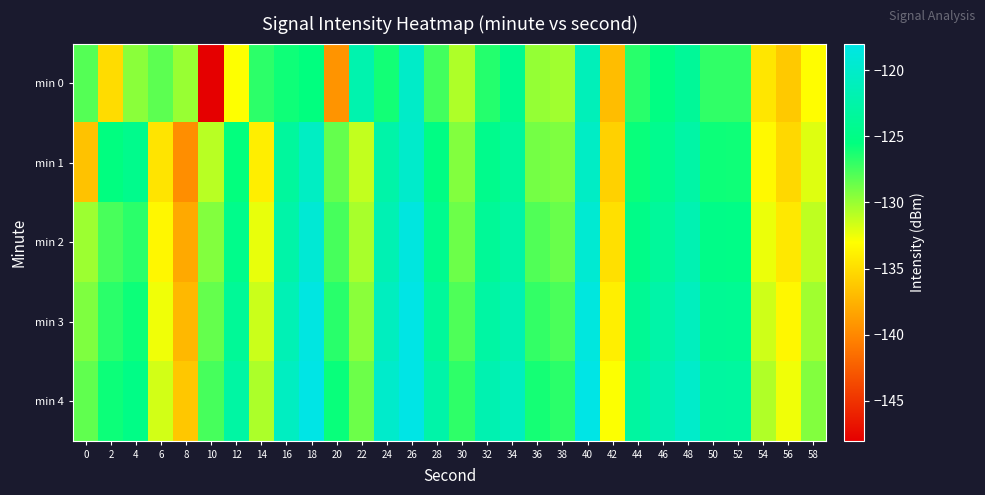

Reading left to right, transcribe all the data shown in this chart.

min 0: 0=-128.0	2=-135.0	4=-129.6	6=-128.2	8=-130.0	10=-147.9	12=-132.9	14=-126.8	16=-125.9	18=-125.5	20=-139.2	22=-122.1	24=-126.0	26=-120.1	28=-127.5	30=-130.7	32=-126.6	34=-124.4	36=-129.9	38=-130.2	40=-121.2	42=-136.8	44=-126.7	46=-125.3	48=-123.7	50=-126.9	52=-126.9	54=-134.4	56=-136.1	58=-133.1
min 1: 0=-136.6	2=-125.4	4=-124.6	6=-134.6	8=-139.6	10=-130.9	12=-125.6	14=-134.0	16=-123.3	18=-120.6	20=-128.5	22=-131.2	24=-122.5	26=-119.9	28=-125.1	30=-129.3	32=-124.6	34=-123.5	36=-128.9	38=-129.2	40=-120.3	42=-135.7	44=-125.8	46=-124.3	48=-122.7	50=-125.9	52=-125.9	54=-133.3	56=-135.2	58=-132.0
min 2: 0=-130.1	2=-127.7	4=-126.8	6=-133.5	8=-138.0	10=-129.3	12=-124.7	14=-132.3	16=-122.5	18=-119.2	20=-127.6	22=-130.5	24=-121.7	26=-118.5	28=-124.3	30=-128.7	32=-123.8	34=-122.7	36=-127.9	38=-128.6	40=-119.5	42=-134.8	44=-124.9	46=-123.5	48=-121.8	50=-124.9	52=-125.0	54=-132.5	56=-134.3	58=-131.1
min 3: 0=-129.2	2=-126.8	4=-125.9	6=-132.6	8=-137.1	10=-128.5	12=-123.8	14=-131.5	16=-121.6	18=-118.3	20=-126.7	22=-129.6	24=-120.8	26=-117.6	28=-123.5	30=-127.8	32=-122.9	34=-121.8	36=-127.0	38=-127.7	40=-118.6	42=-133.9	44=-124.0	46=-122.6	48=-120.9	50=-124.0	52=-124.1	54=-131.6	56=-133.5	58=-130.2
min 4: 0=-128.3	2=-125.9	4=-125.0	6=-131.7	8=-136.2	10=-127.6	12=-122.9	14=-130.6	16=-120.7	18=-117.5	20=-125.8	22=-128.7	24=-119.9	26=-116.7	28=-122.6	30=-126.9	32=-121.9	34=-120.9	36=-126.1	38=-126.8	40=-117.7	42=-132.9	44=-123.1	46=-121.7	48=-120.0	50=-123.1	52=-123.2	54=-130.7	56=-132.6	58=-129.3